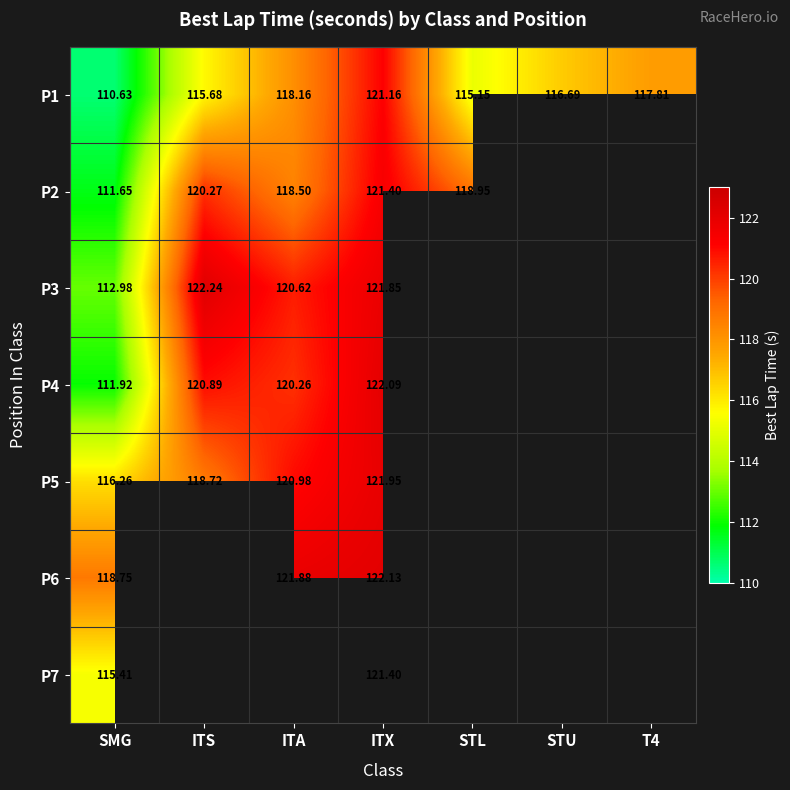

Which category has the lowest value in the P1 series?

SMG